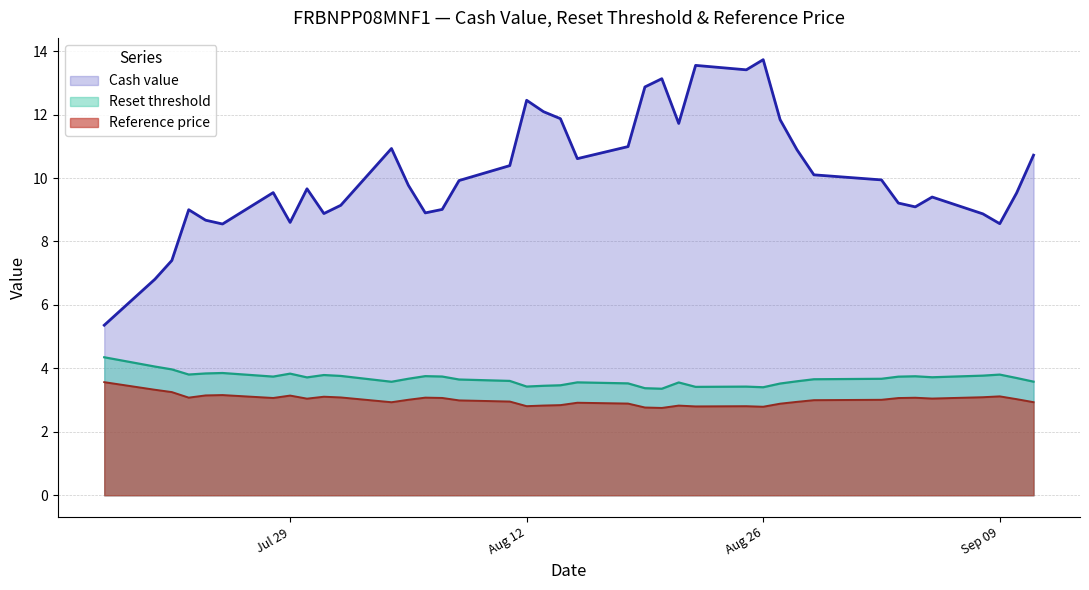

Where is Cash value nearest to the value 9?

2025-07-23